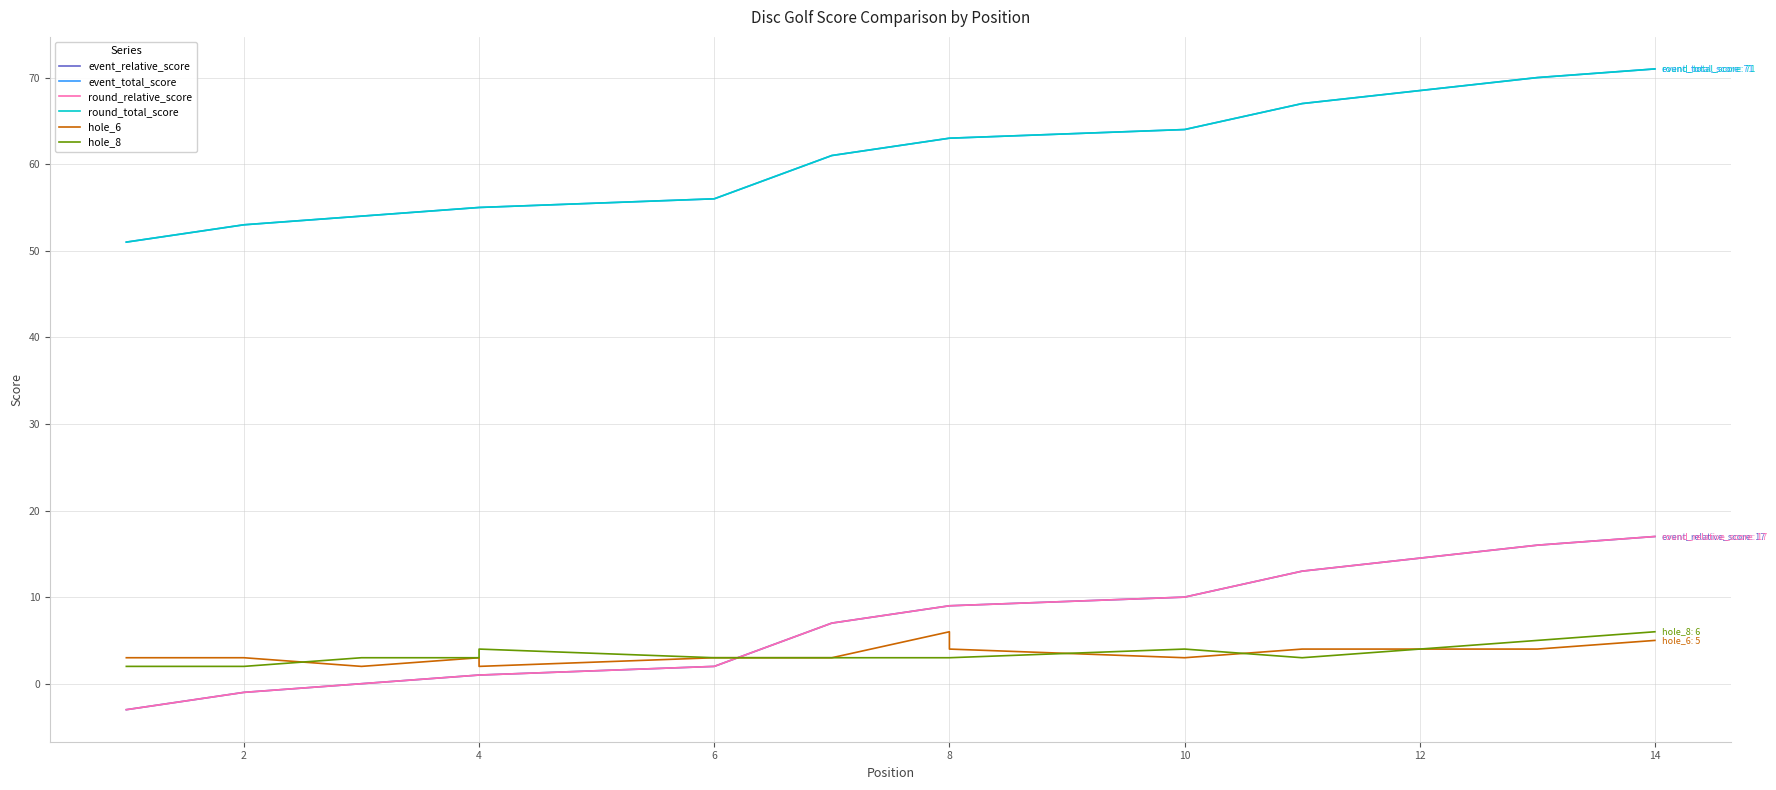

Which series has the widest spread of values?

event_relative_score